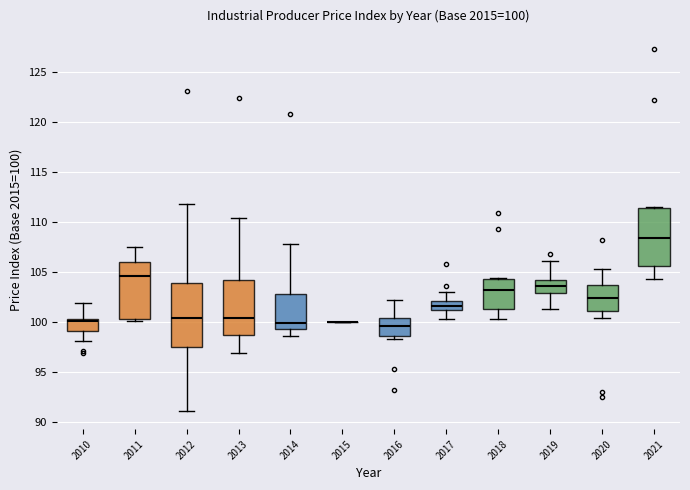

Which box is the tallest, from its lower edge to its upper edge?

2012